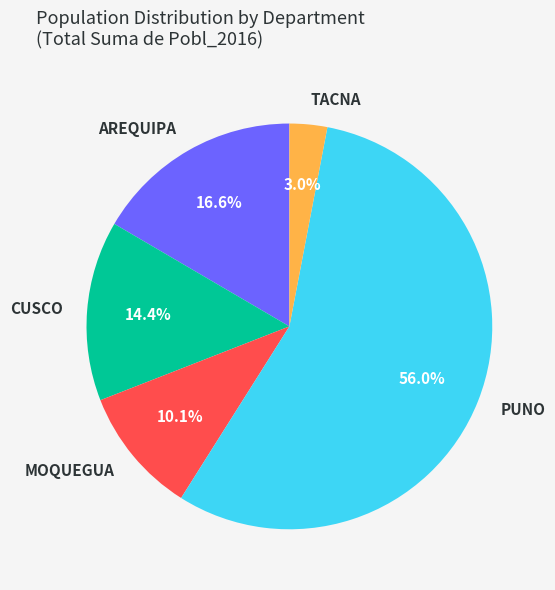

What percentage is NOT represented by MOQUEGUA?

89.9%